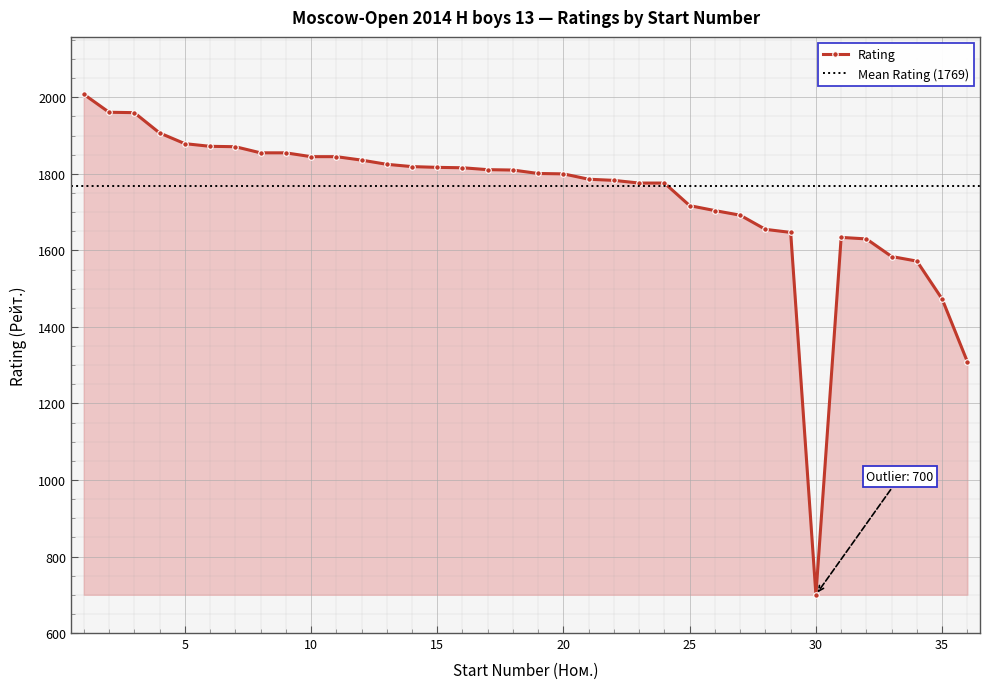

At which label is the value closest to 1354?

36